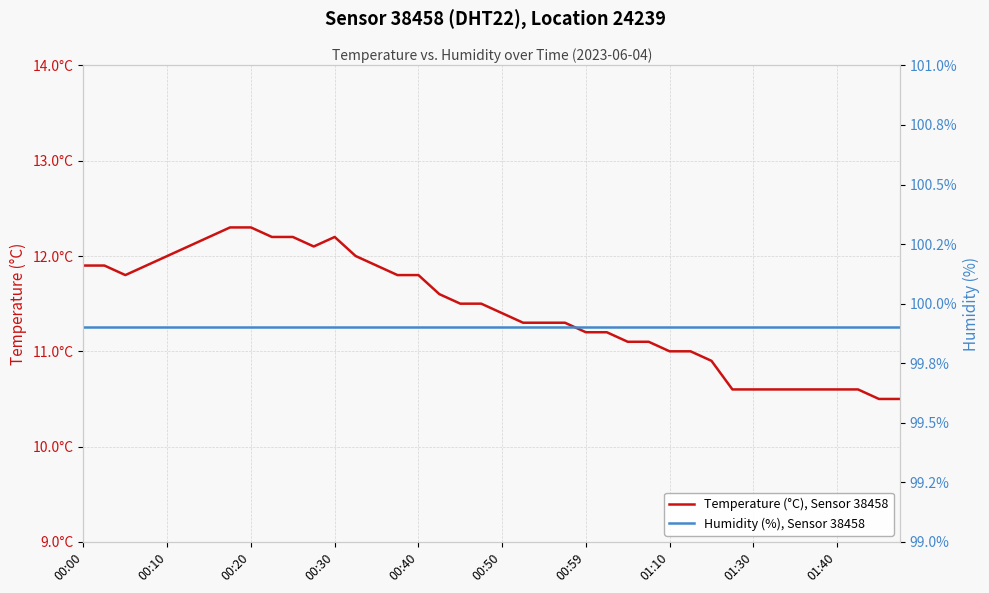

What value does the Temperature (°C), Sensor 38458 series have at 14?

11.9